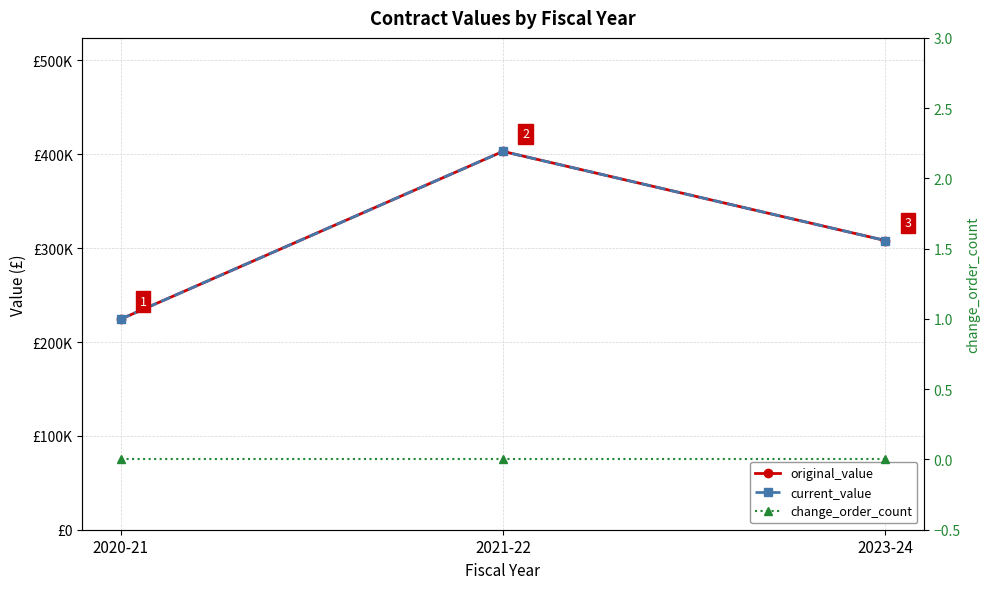

At which label is current_value closest to 313667?

2023-24